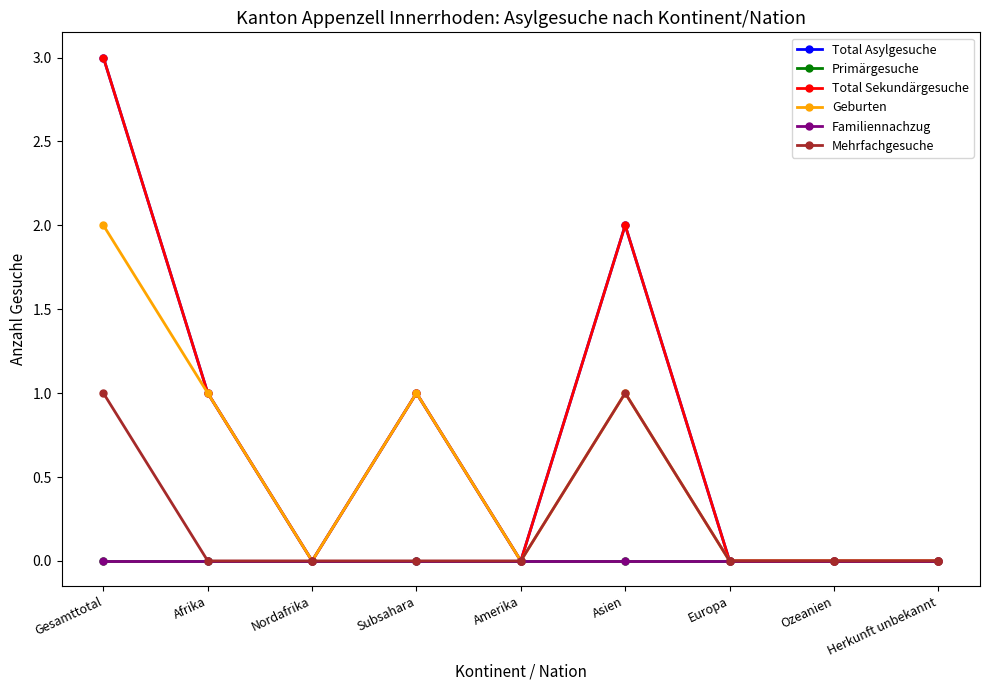

What is the label of the 2nd point from the right?

Ozeanien